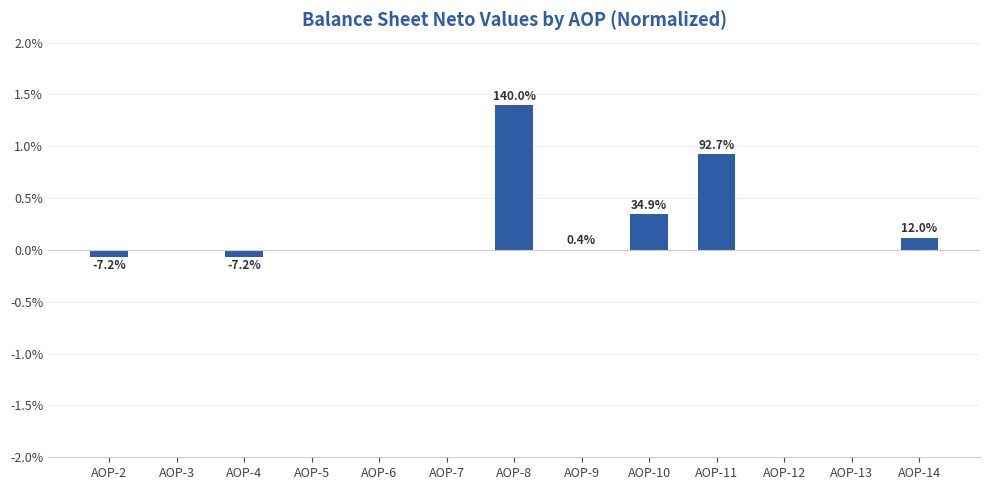

Where does the data first go above 0?

AOP-8